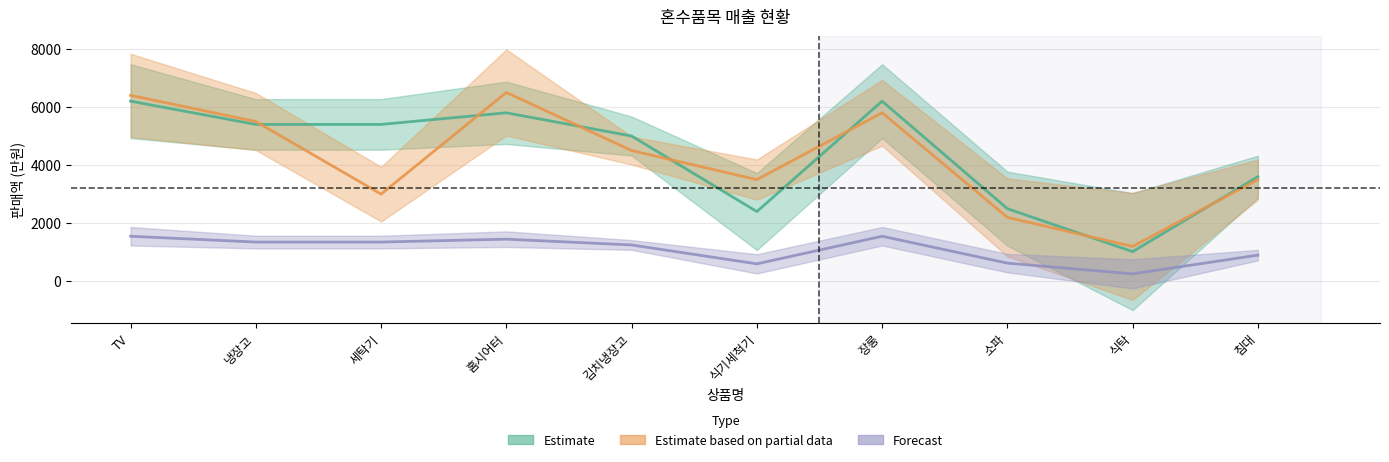

At which label does Estimate first exceed 5400?

TV